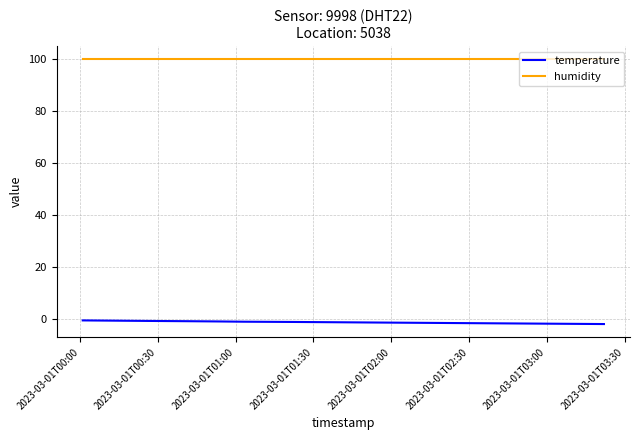

Which series has the largest total across all categories?

humidity